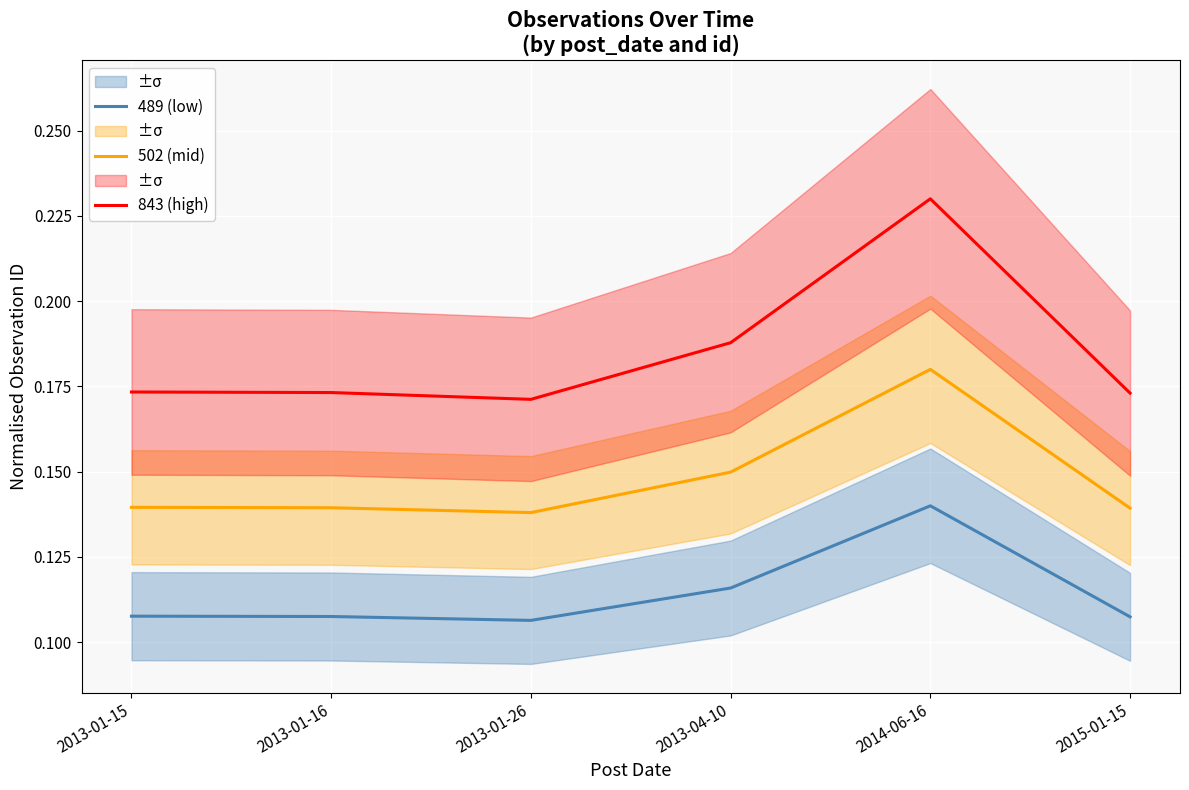

What is the label of the 4th point from the right?

2013-01-26